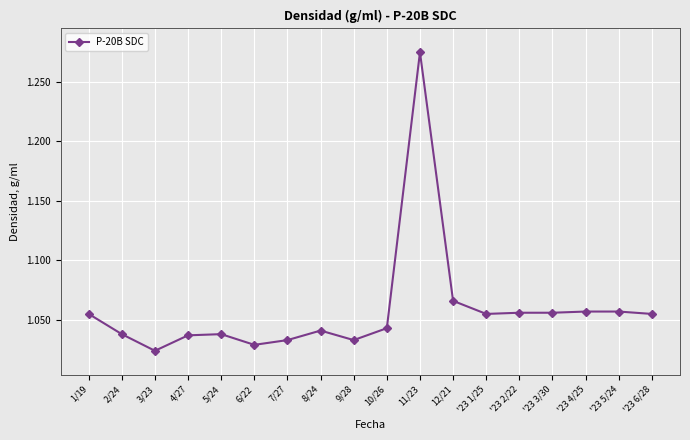

Which category has the highest value across all series?

11/23